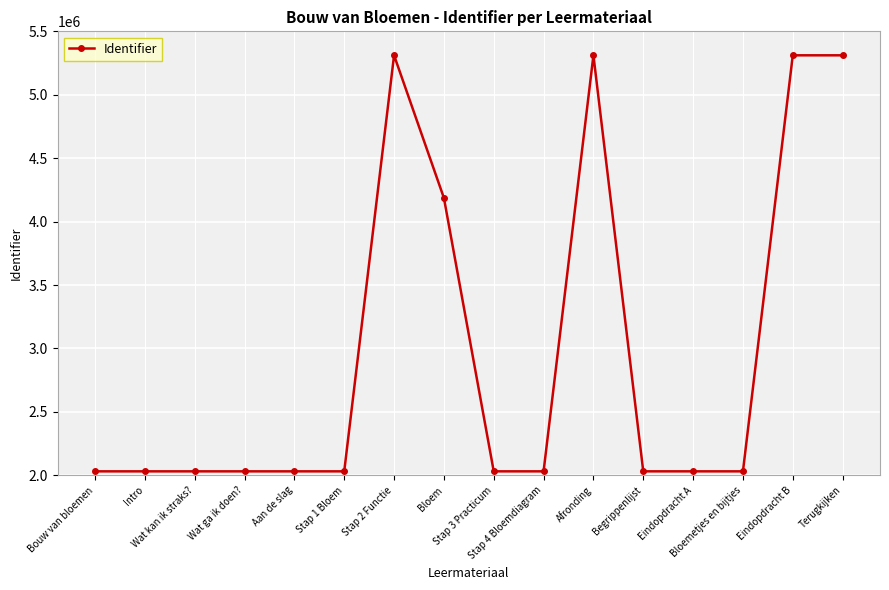

True or false: there are more than 1 points higher than both neighbors.

True